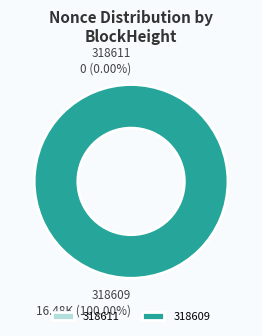

Which slice represents more than half of the pie?

318609